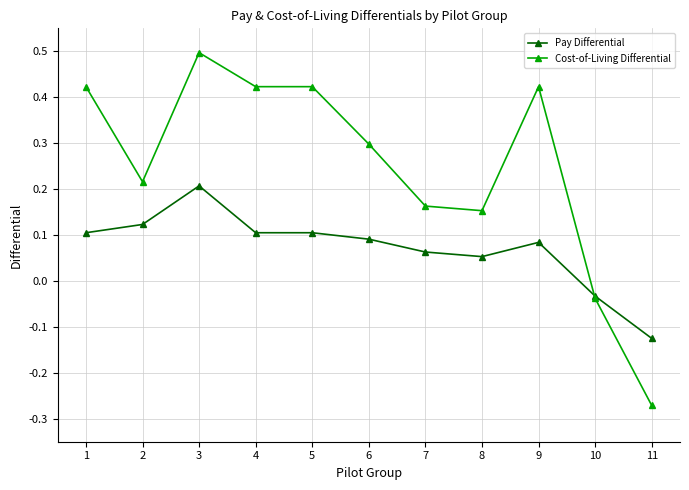

True or false: Pay Differential has more than 1 points higher than both neighbors.

True